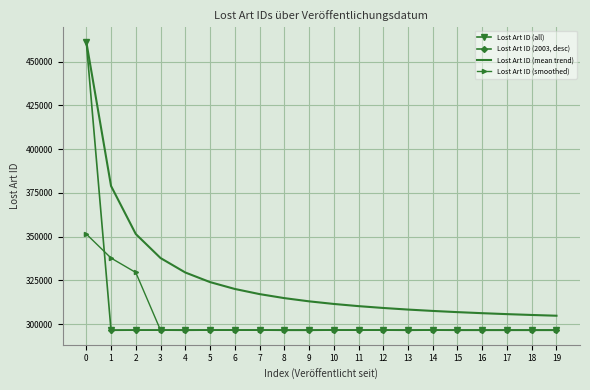

Is the value of Lost Art ID (smoothed) at 2 greater than the value of Lost Art ID (mean trend) at 2?

No